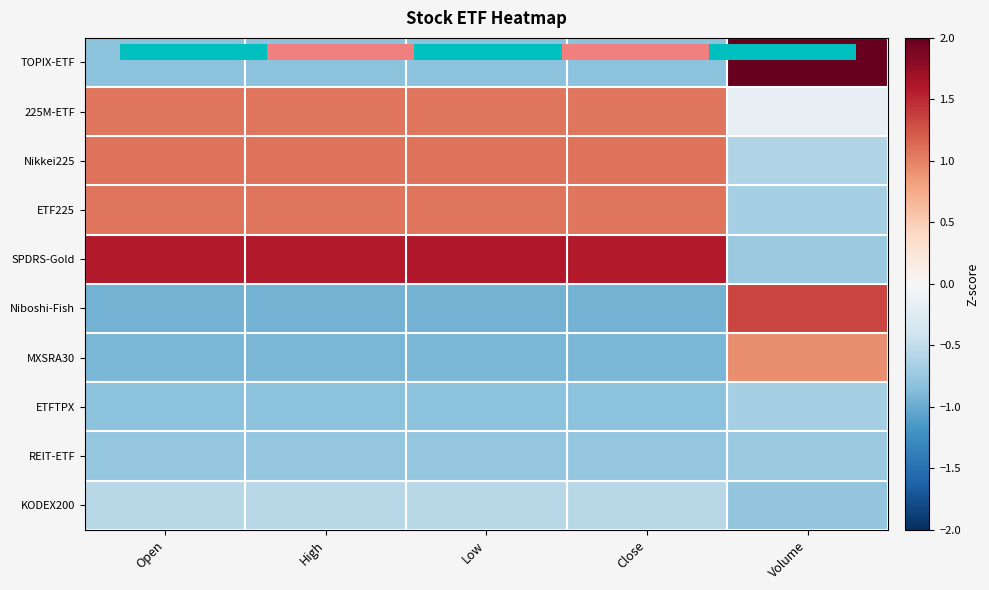

What is the minimum value shown in the chart?

-1.0